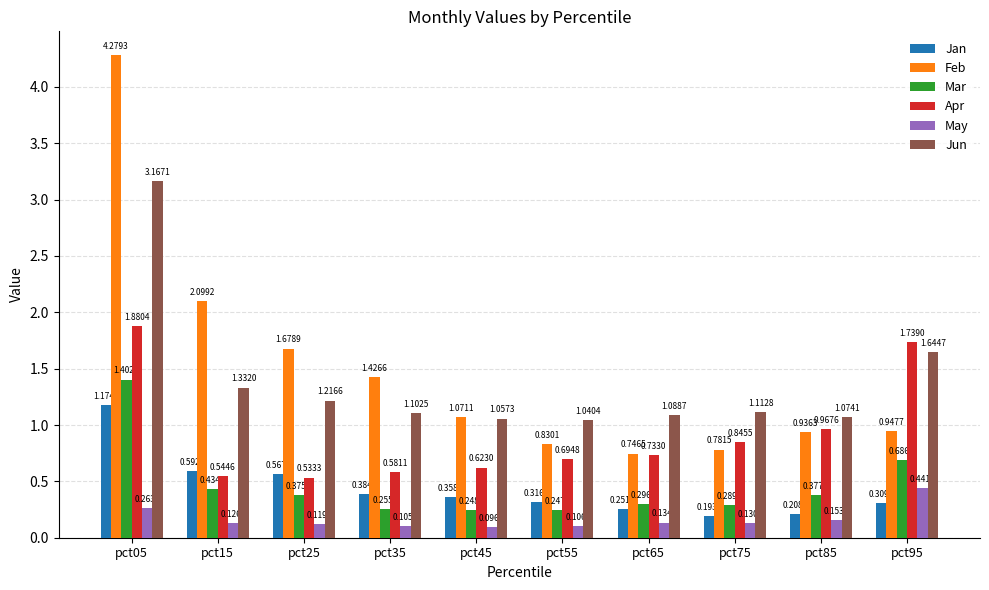

What is the difference between the highest and lowest values at pct15?

2.0